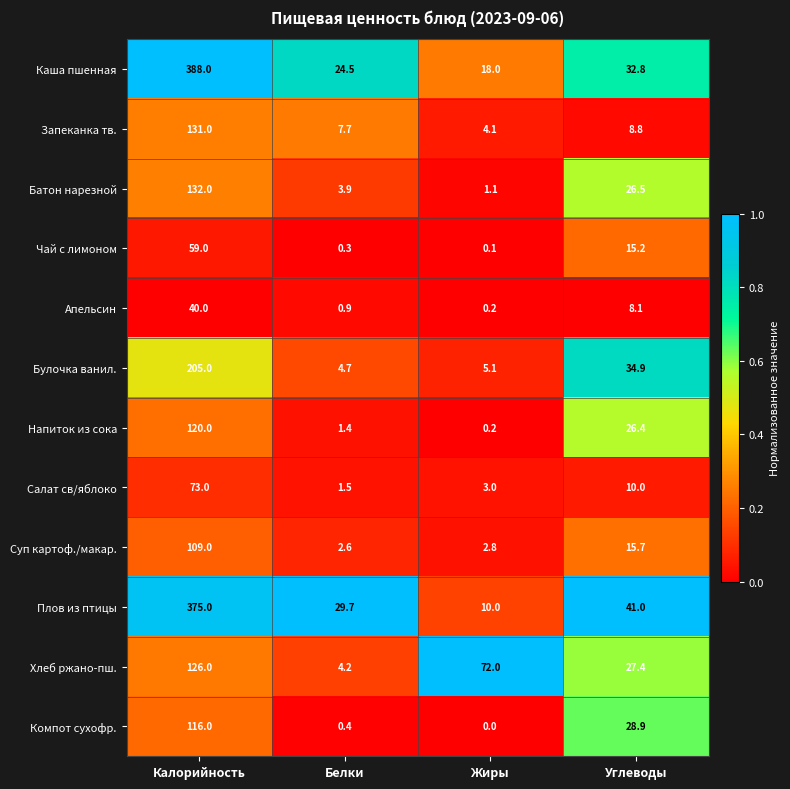

What is the sum of all Хлеб ржано-пш. values?

229.6